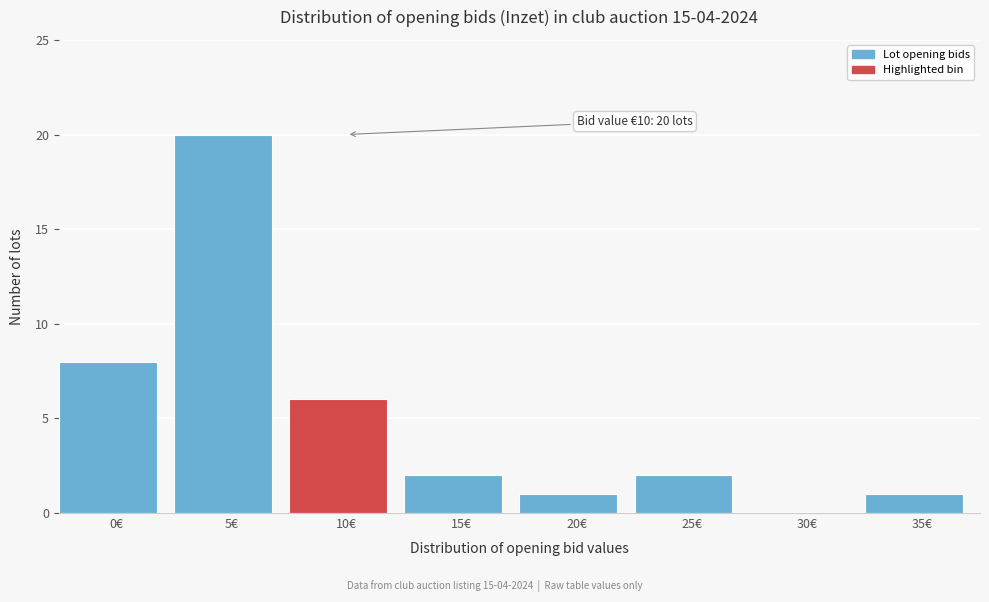

Reading left to right, what are all the values shown in this chart?

0€=8	5€=20	10€=6	15€=2	20€=1	25€=2	30€=0	35€=1